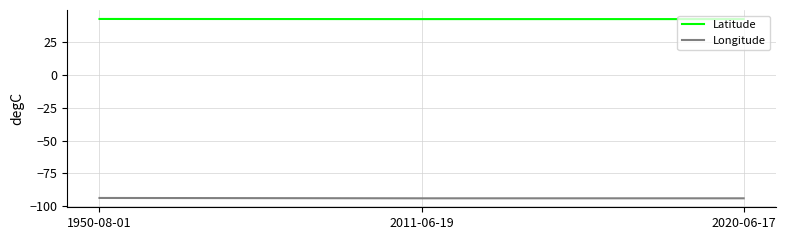

What is the spread (max minus min) of values at 1950-08-01?

136.1